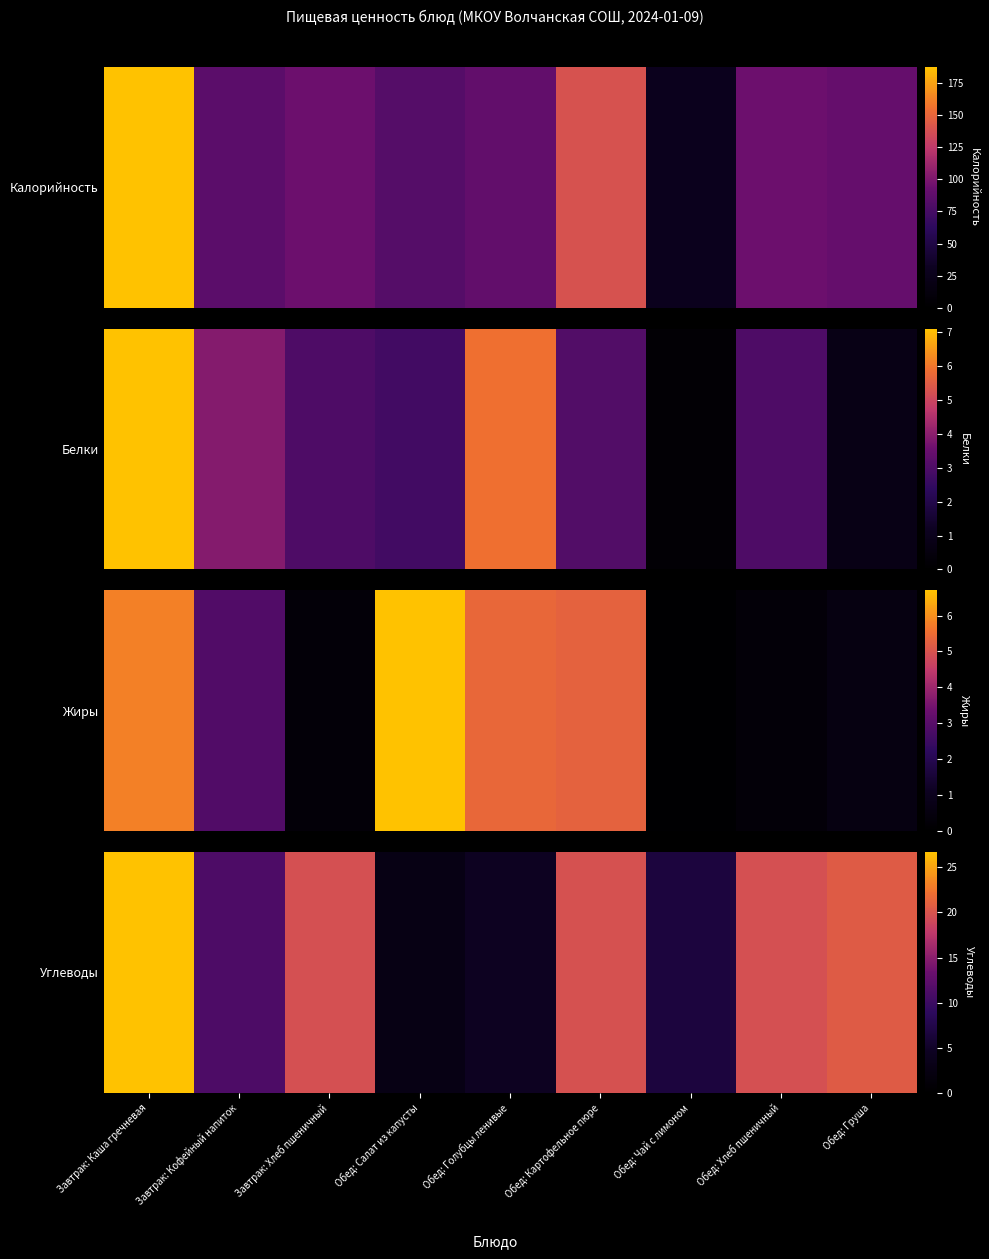

Is it true that the value at Завтрак: Кофейный напиток is 6.0?

False